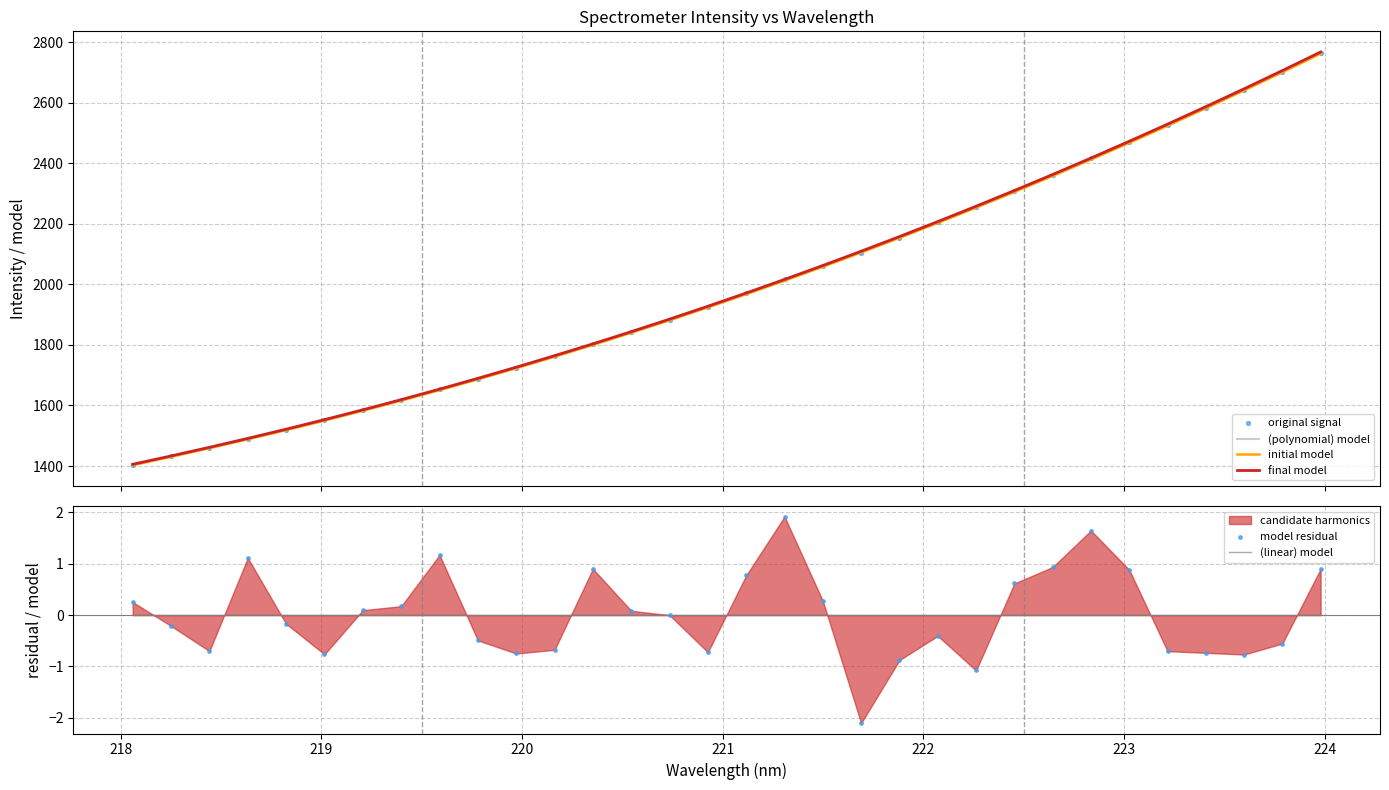

Which series reaches the minimum Y coordinate?

model residual